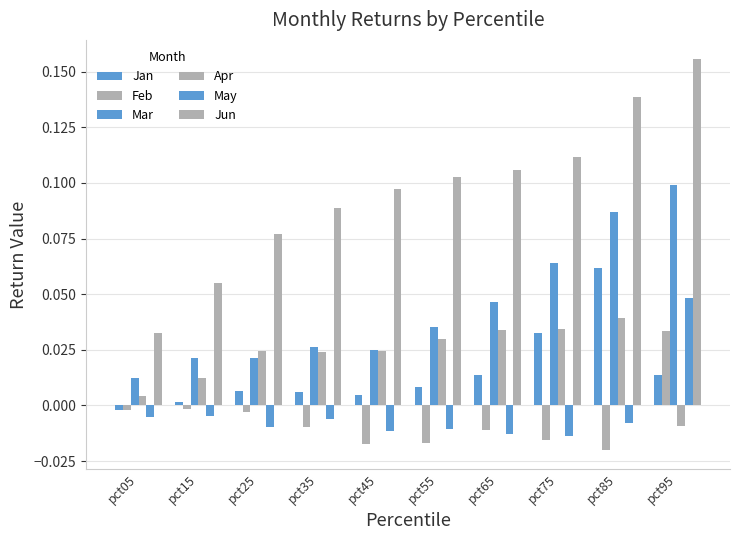

Which series has the largest total across all categories?

Jun